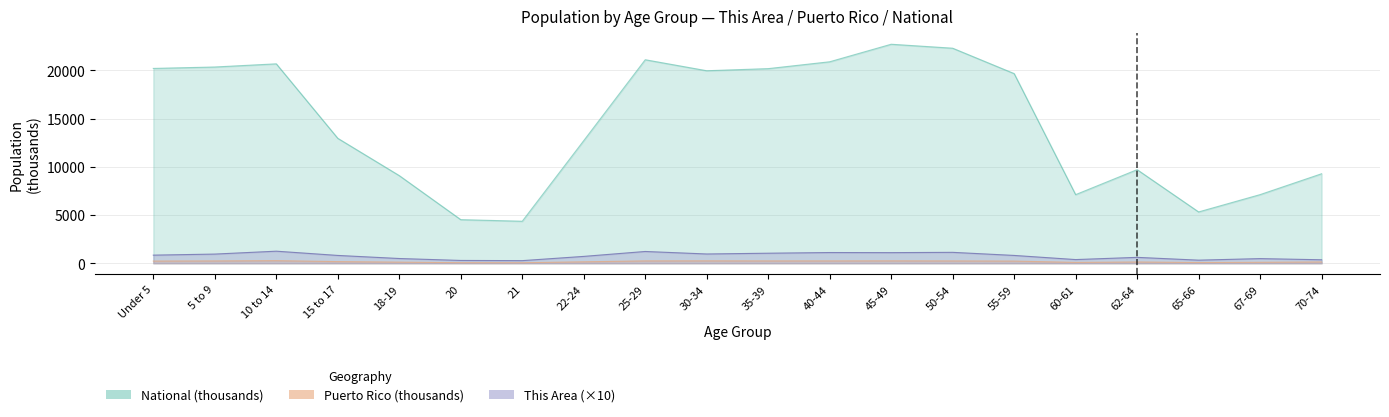

The National series shows 13679.2 at 10 to 14. True or false?

False